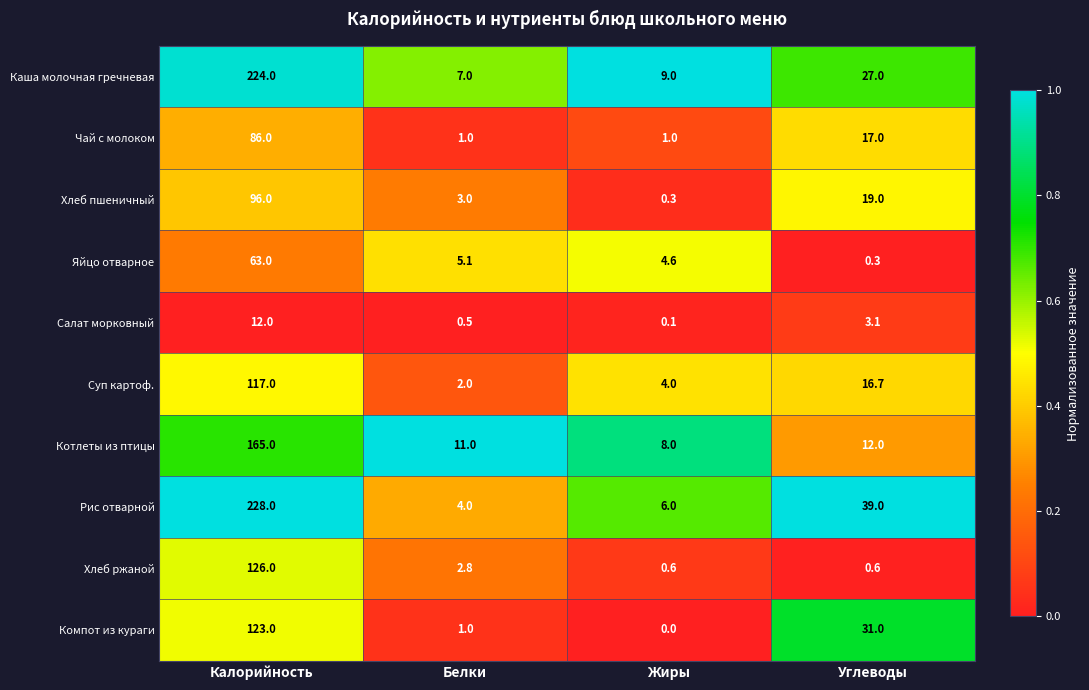

At which category is the sum across all series the highest?

Калорийность